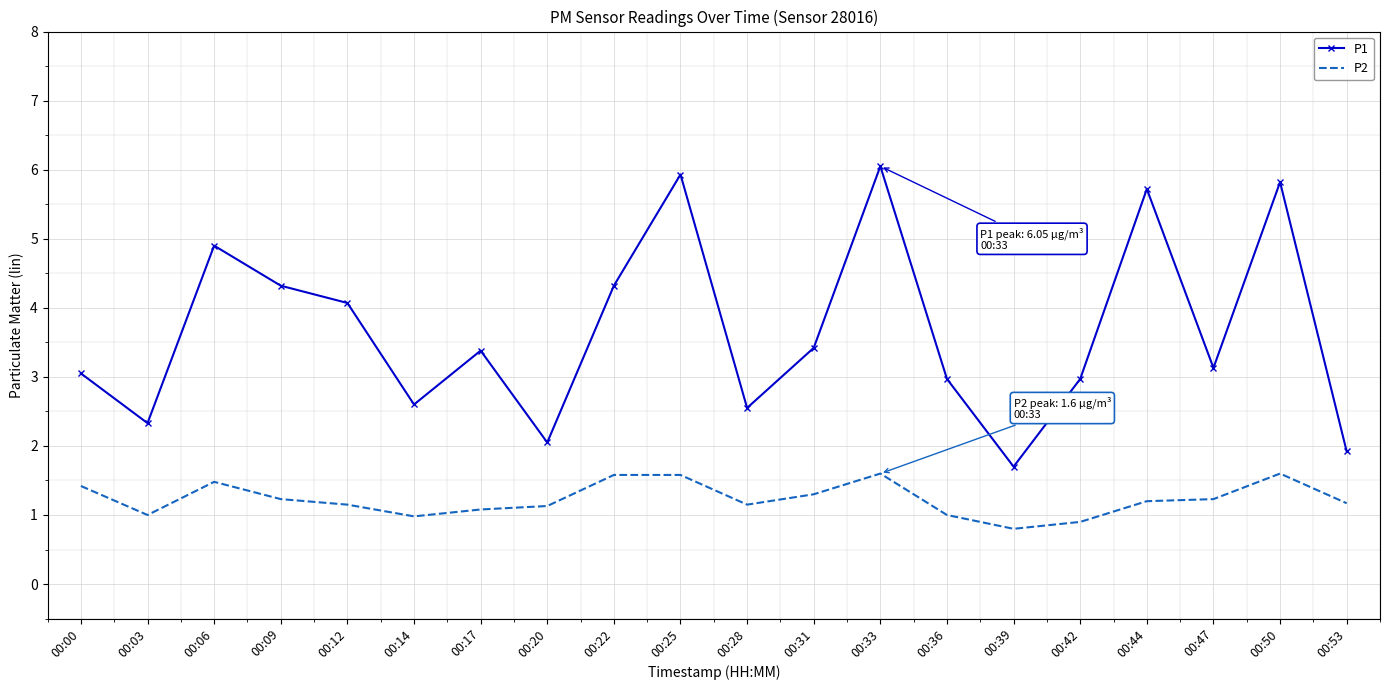

What is the difference between the second highest and second lowest values in the P1 series?

4.0